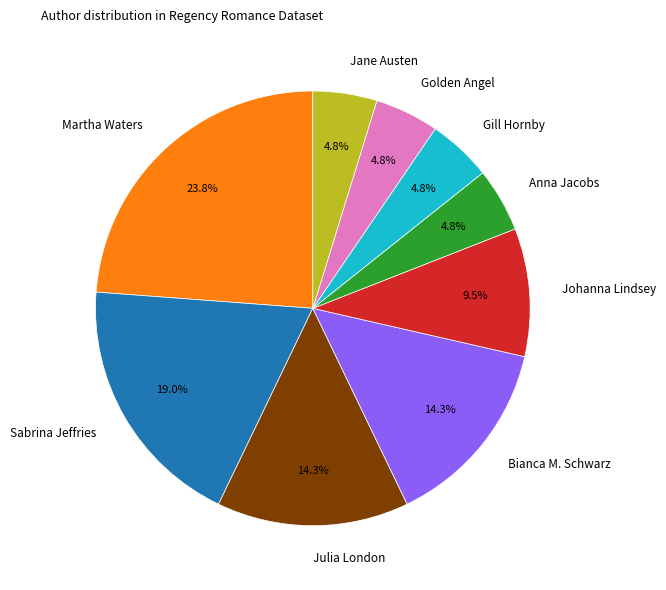

True or false: Julia London accounts for 14% of the total.

True